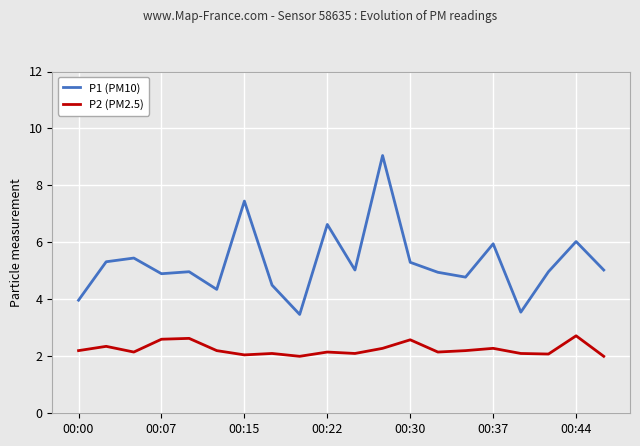

True or false: P1 (PM10) has more than 1 points higher than both neighbors.

True